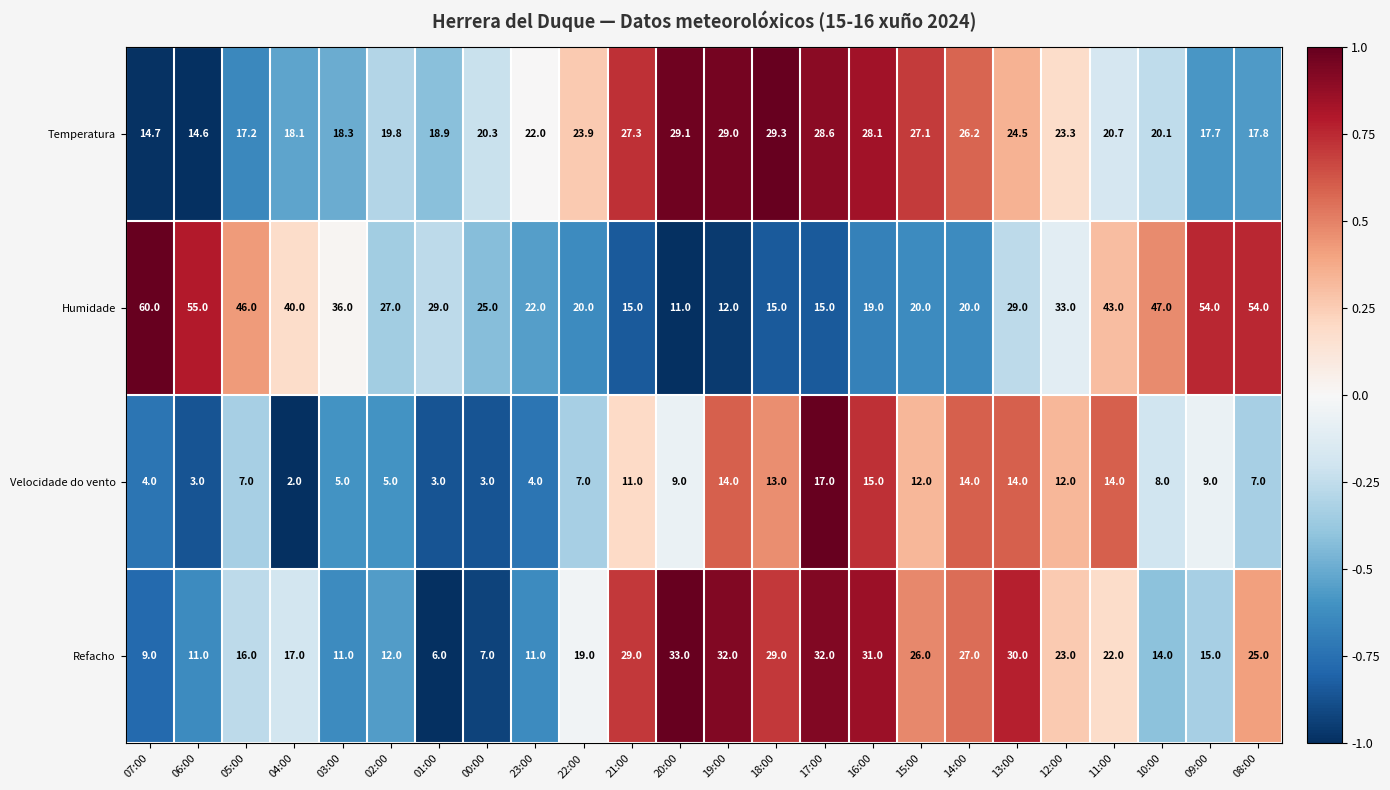

True or false: Temperatura has a value of 11.2 at 04:00.

False